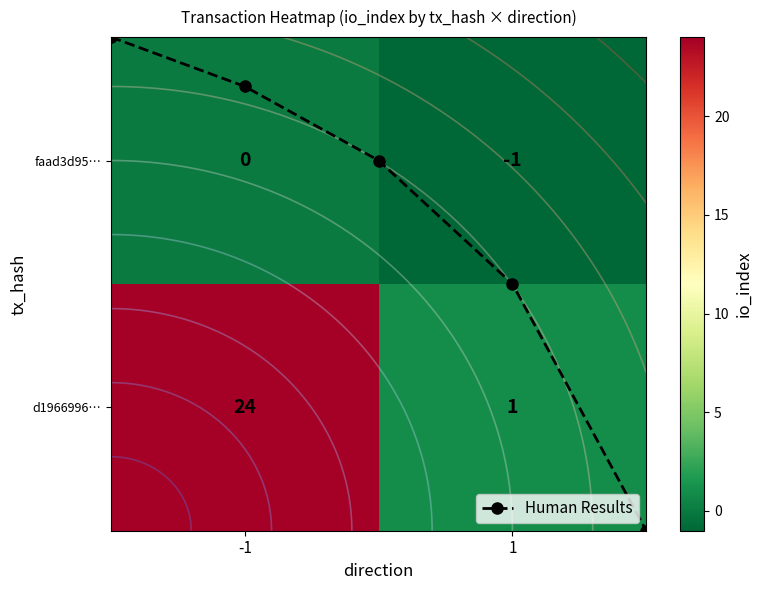

Is the value of d196699664194d36125d3eccc8daaad1f771d11 at io_index greater than the value of faad3d951ace873893a509a170eea60cd21fe0f at valid_mainchain?

Yes